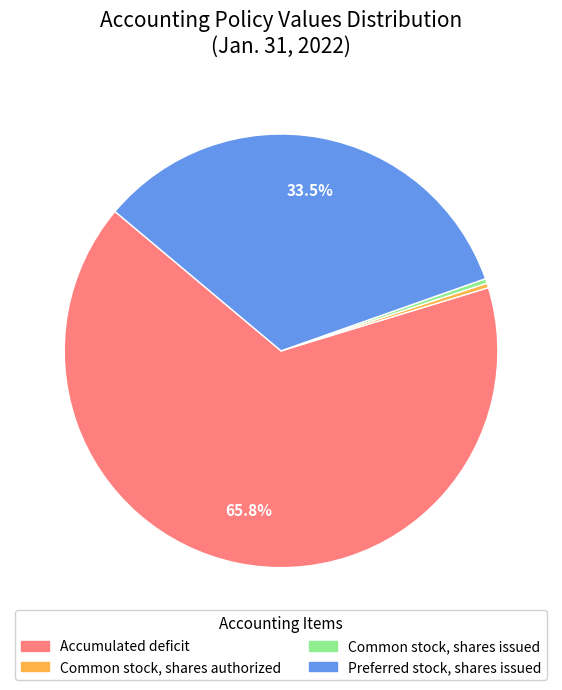

Is the sum of Common stock, shares issued and Common stock, shares authorized greater than half?

No